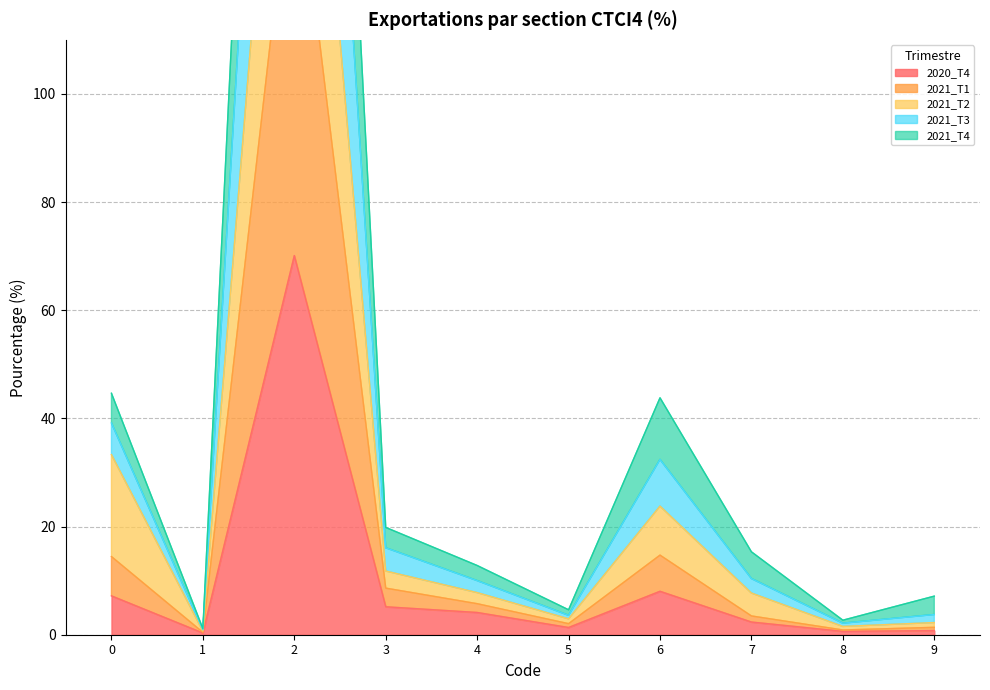

Reading right to left, transcribe all the data shown in this chart.

2020_T4: 0.8	0.6	2.3	8.0	1.3	4.1	5.2	70.1	0.3	7.2
2021_T1: 1.4	0.9	3.5	14.7	2.0	5.7	8.6	148.3	0.4	14.5
2021_T2: 2.2	1.5	7.7	23.8	2.9	7.8	11.8	208.3	0.7	33.3
2021_T3: 7.1	2.7	15.3	43.8	4.6	12.8	19.8	348.0	1.1	44.7
2021_T4: 3.7	2.1	10.4	32.4	3.6	10.0	16.1	281.6	0.9	39.2